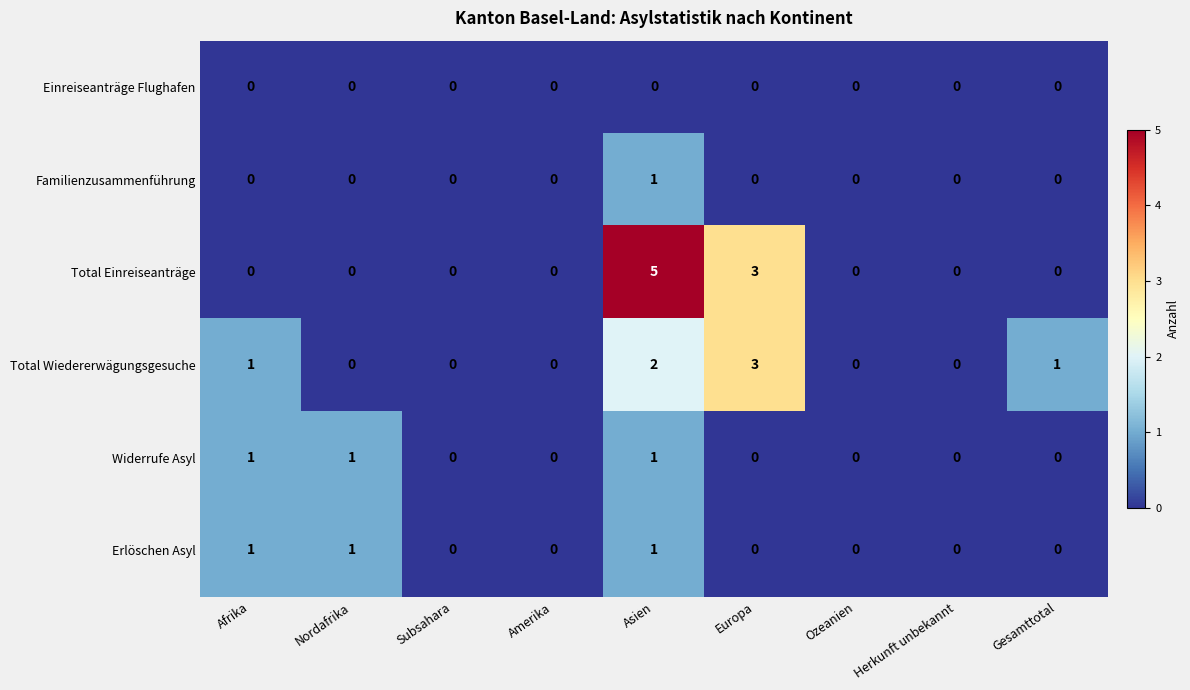

What is the sum of all Erlöschen Asyl values?

3